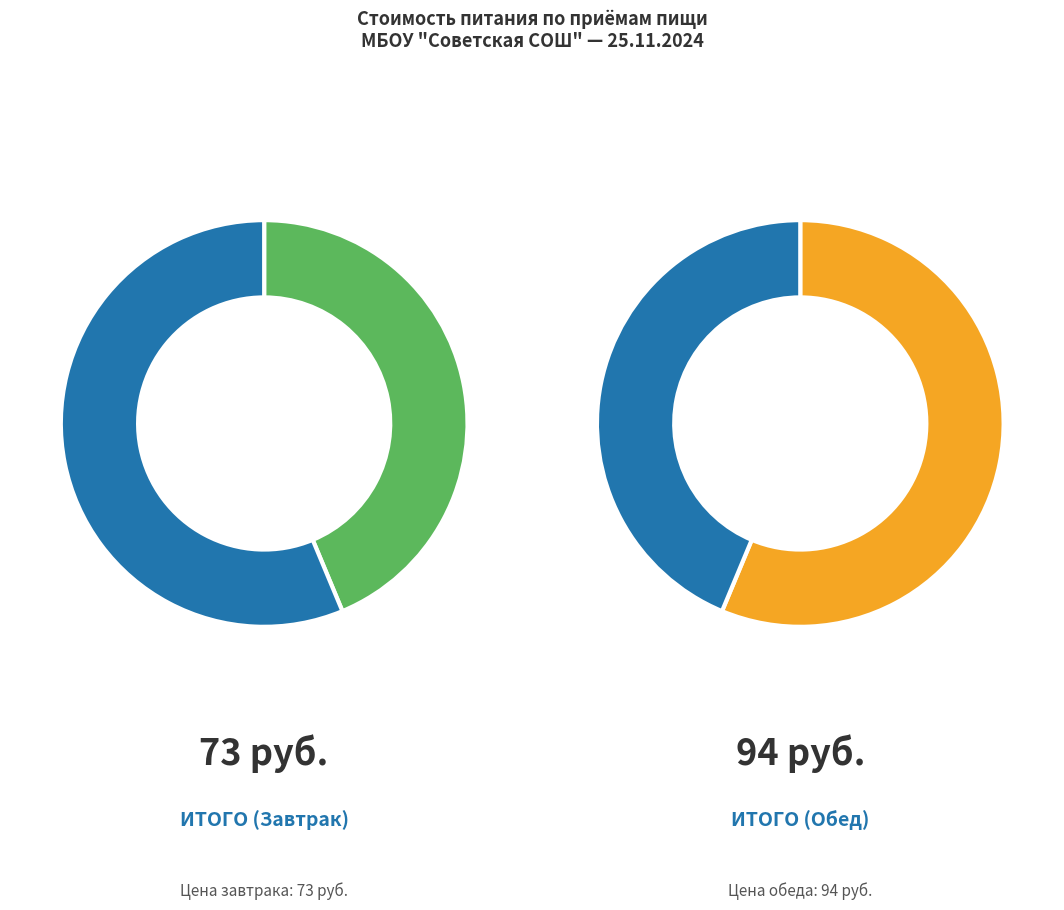

Between Обед and Завтрак, which is larger?

Обед